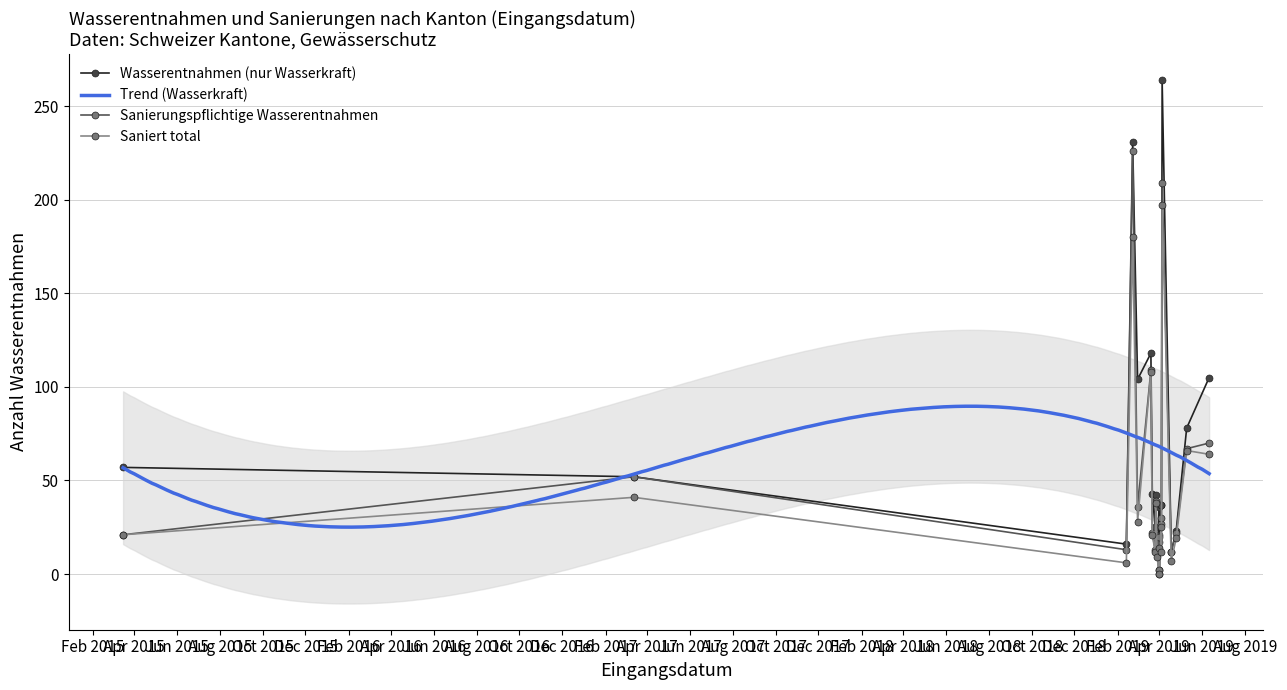

What is the sum of the Wasserentnahmen (nur Wasserkraft) values at OW and VS?

301